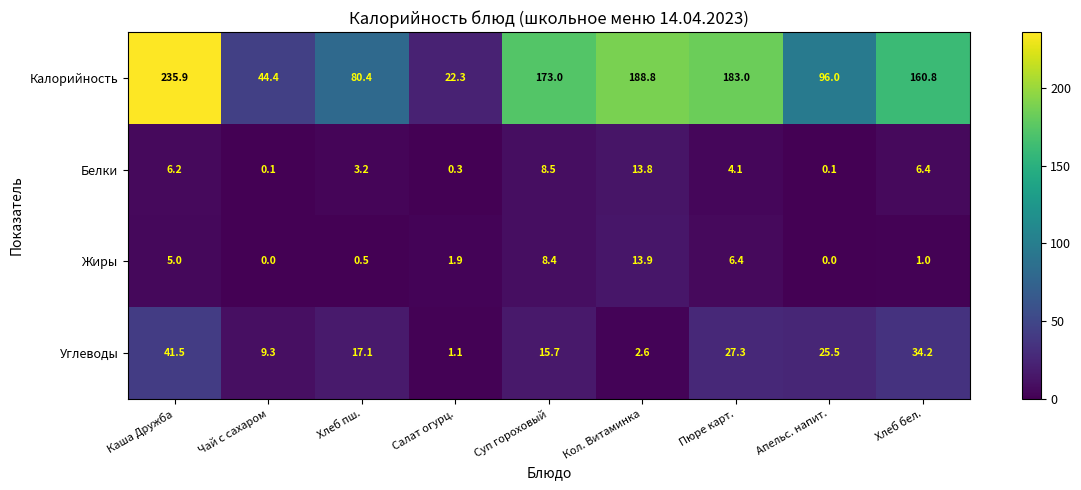

Between Чай с сахаром and Суп гороховый, which series saw the biggest shift?

Калорийность